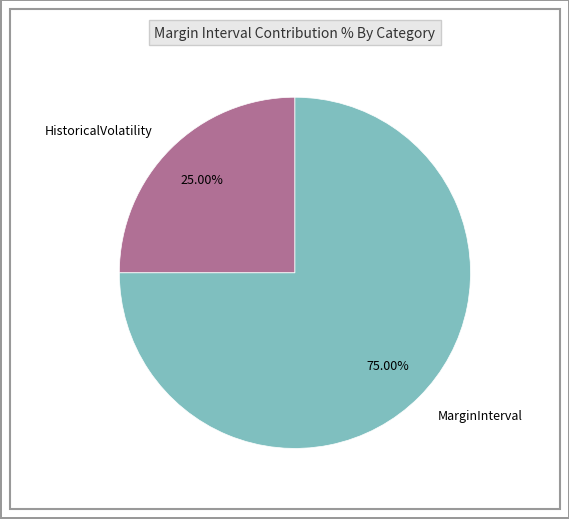

Do MarginInterval and HistoricalVolatility together represent more than half of the pie?

Yes